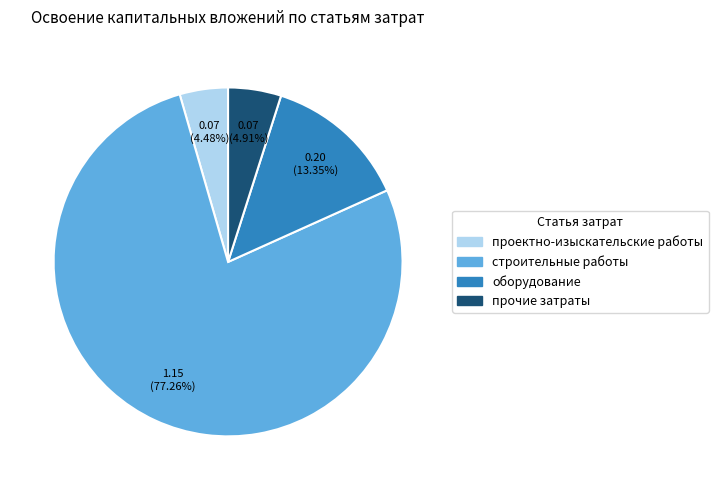

Count the number of slices in the pie.

4